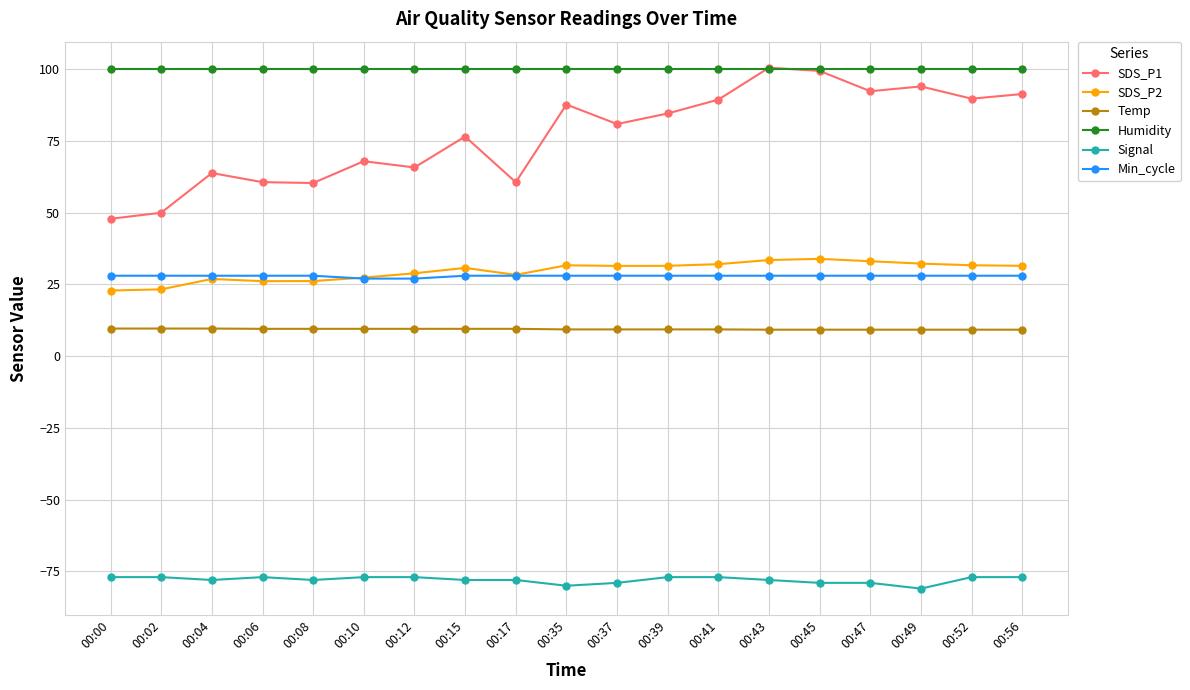

What is the difference between the maximum and second lowest values in the SDS_P2 series?

10.6